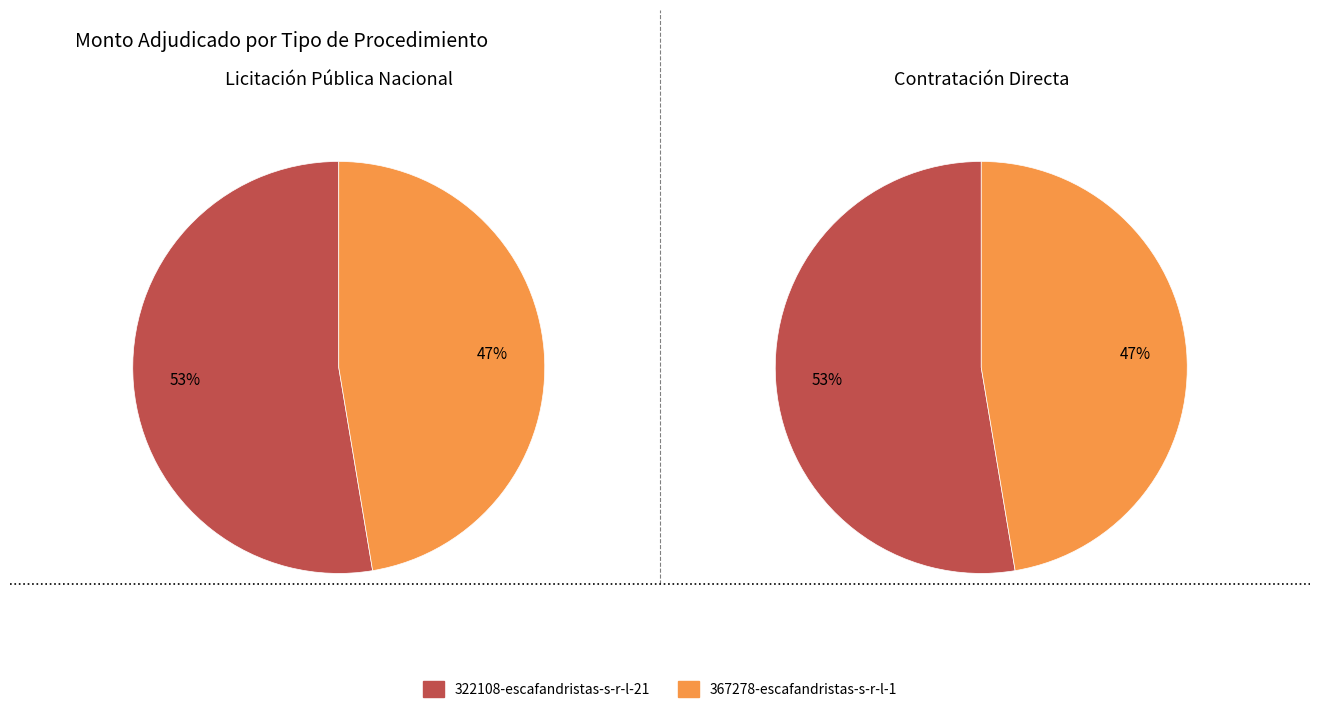

Which category has the smallest portion of the pie?

367278-escafandristas-s-r-l-1